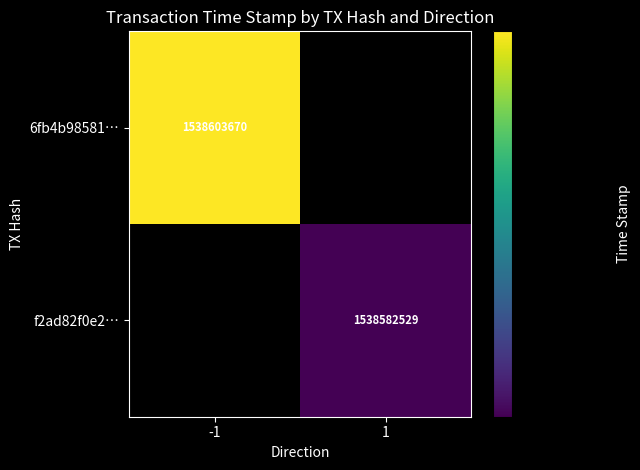

Is it true that f2ad82f0e2… equals 2636779040 at 1?

False